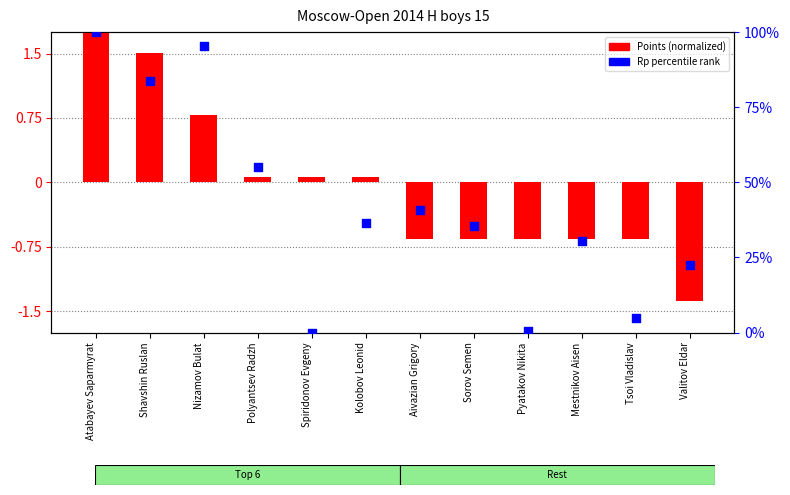

At which category is the sum across all series the highest?

Atabayev Saparmyrat